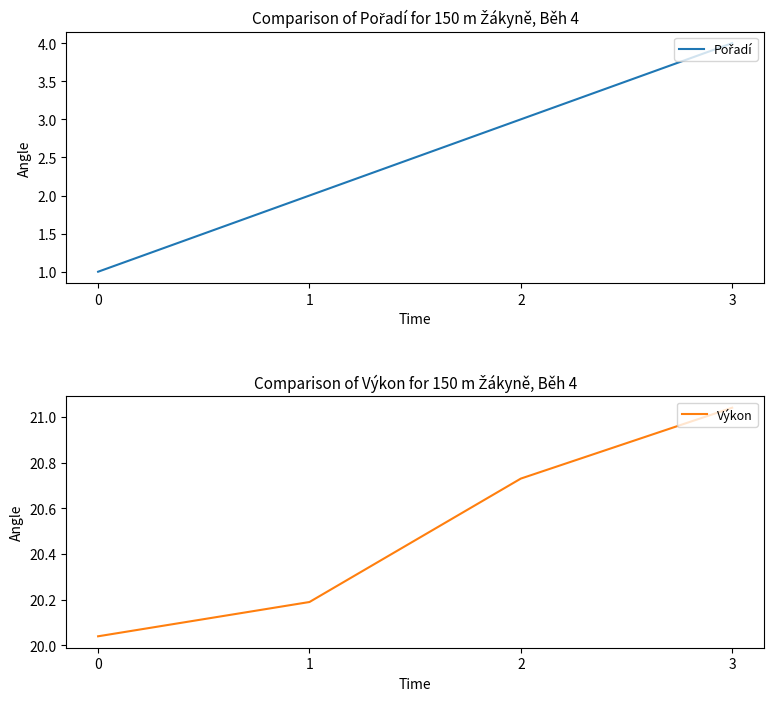

True or false: Výkon and Pořadí cross at least once.

False